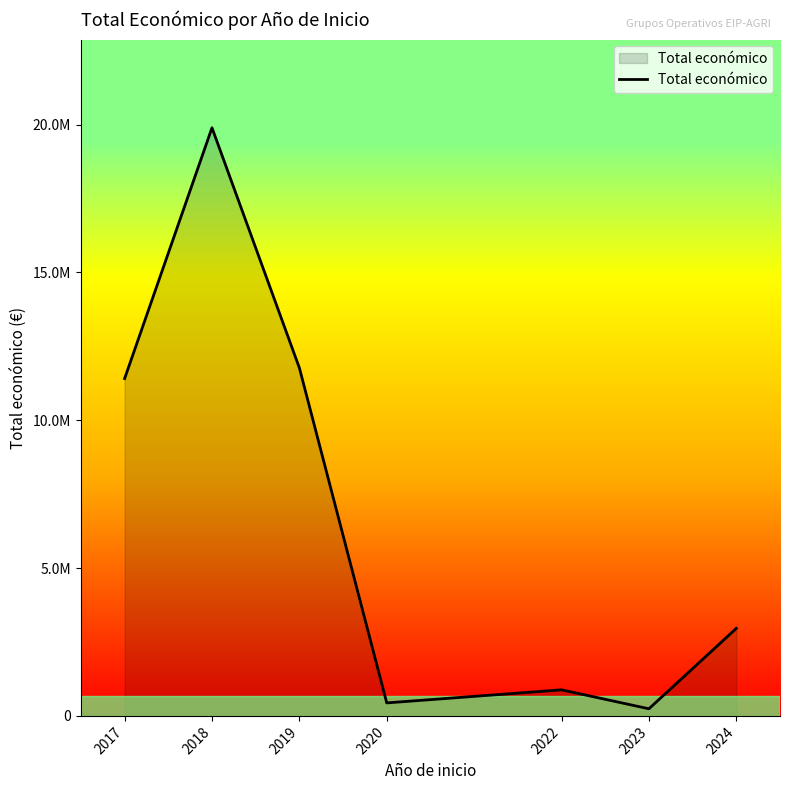

True or false: there are more than 1 points higher than both neighbors.

True